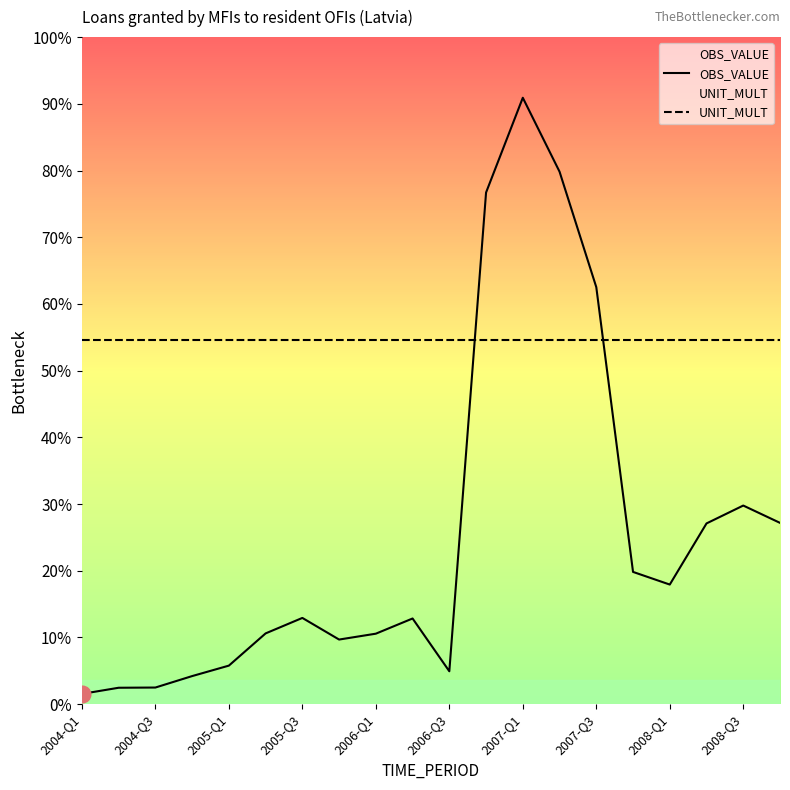

Which category has the lowest value across all series?

2004-Q1